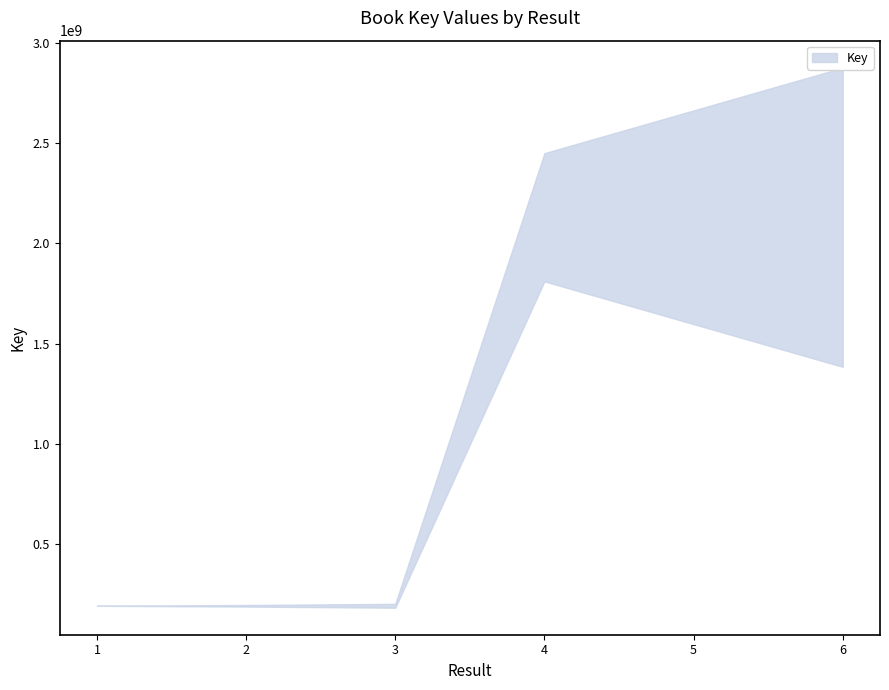

How many lines are shown in the chart?

2